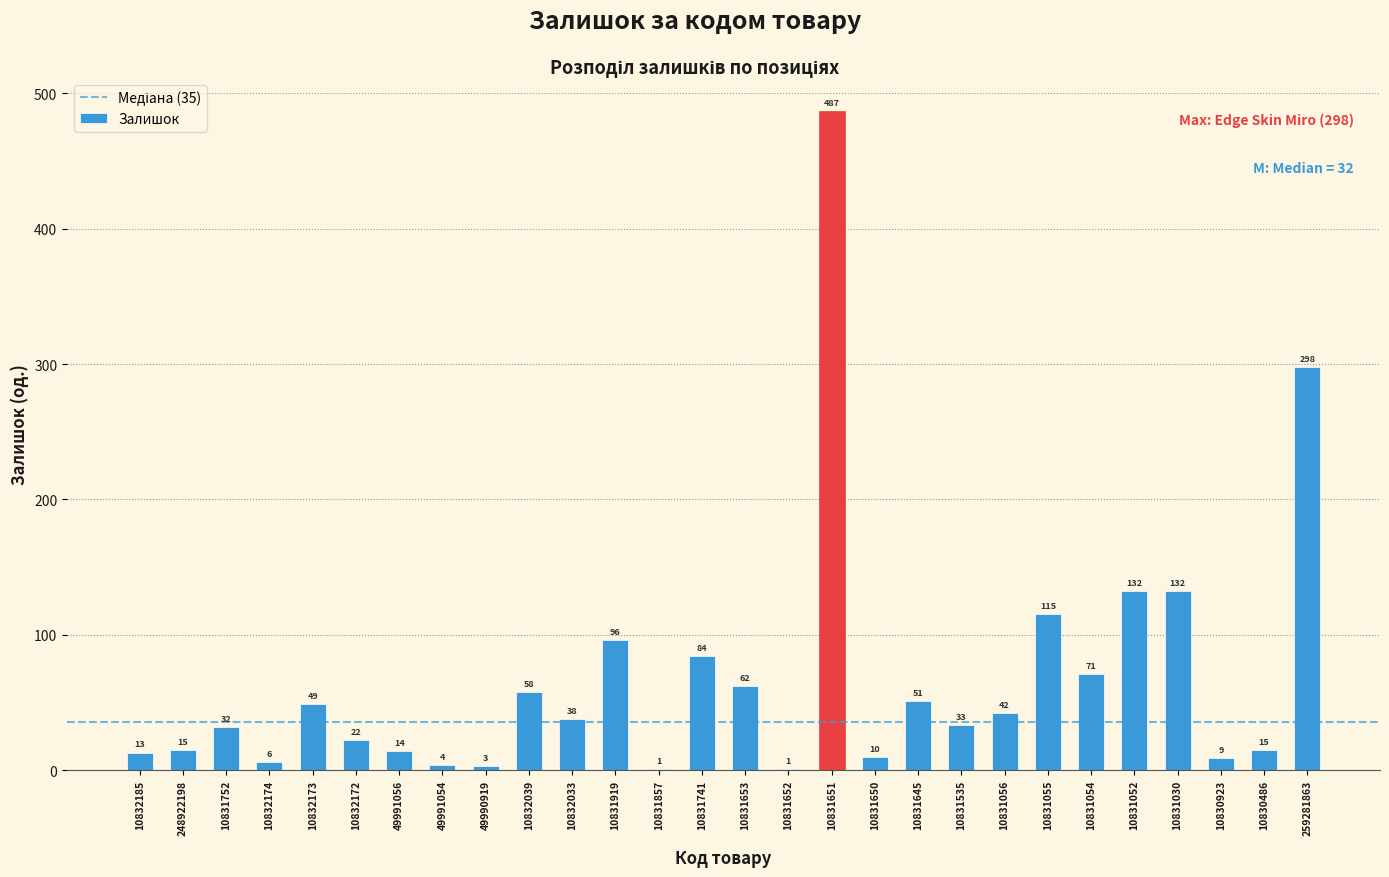

Reading right to left, list all the values displayed in this chart.

259281863=298	10830486=15	10830923=9	10831030=132	10831052=132	10831054=71	10831055=115	10831056=42	10831535=33	10831645=51	10831650=10	10831651=487	10831652=1	10831653=62	10831741=84	10831857=1	10831919=96	10832033=38	10832039=58	49990919=3	49991054=4	49991056=14	10832172=22	10832173=49	10832174=6	10831752=32	248922198=15	10832185=13